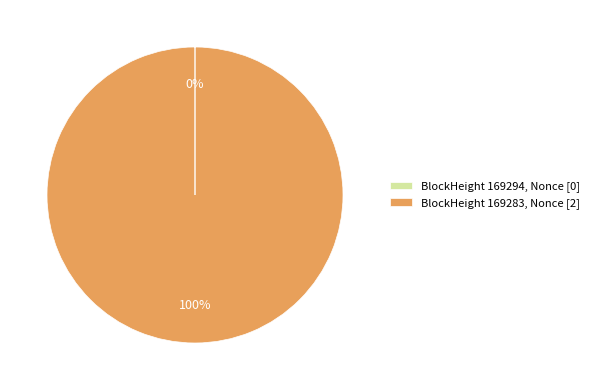

What percentage is the BlockHeight 169283, Nonce [2] slice, to the nearest percent?

100%